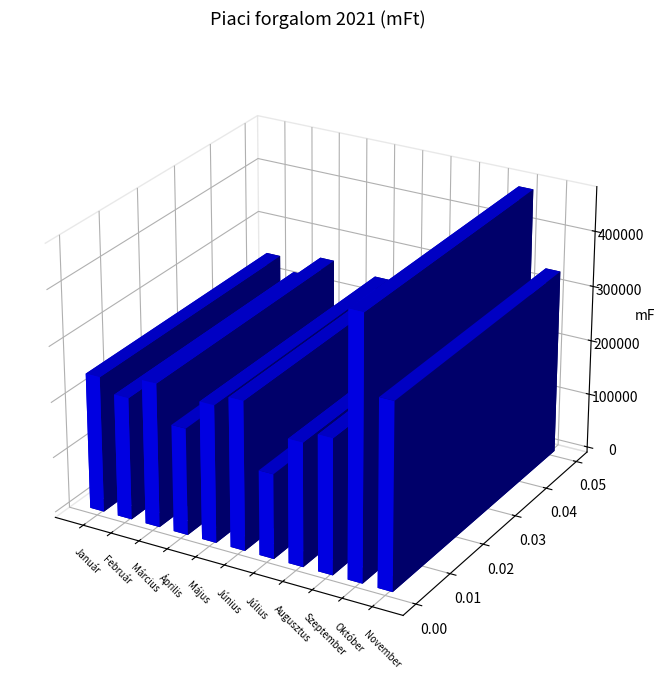

What is the spread (max minus min) of values at Október?

481073.8